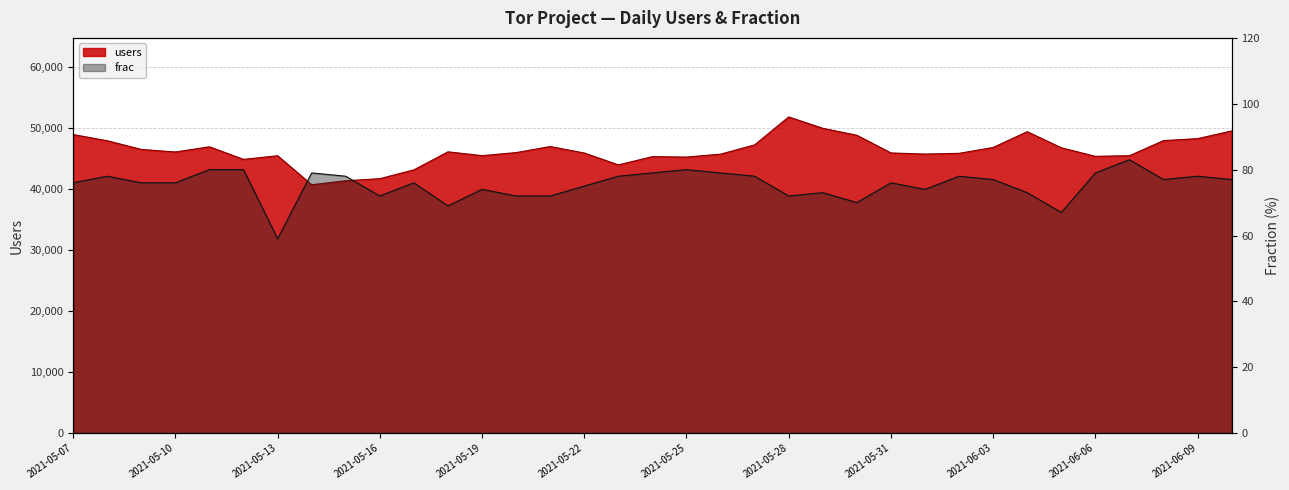

How many data points does each series have?

35